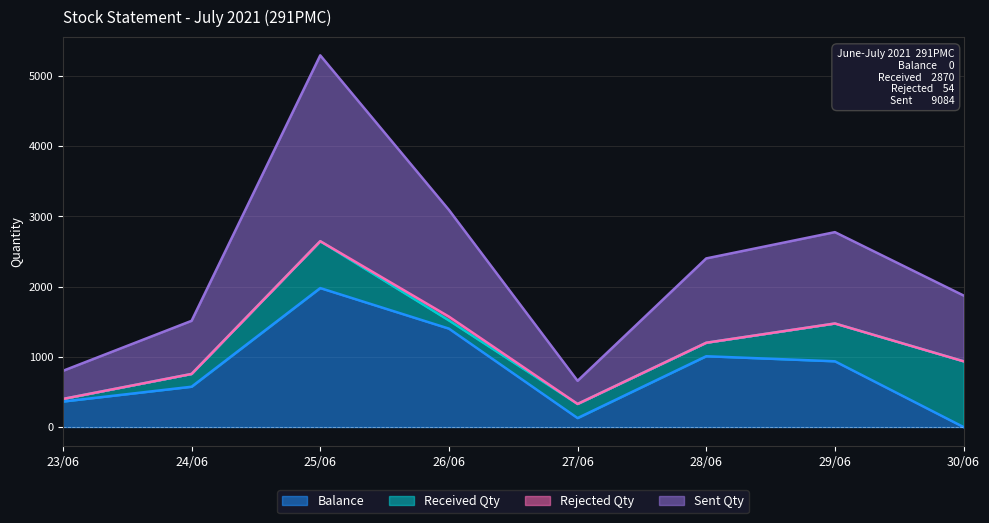

What is the maximum value for Balance?

1978